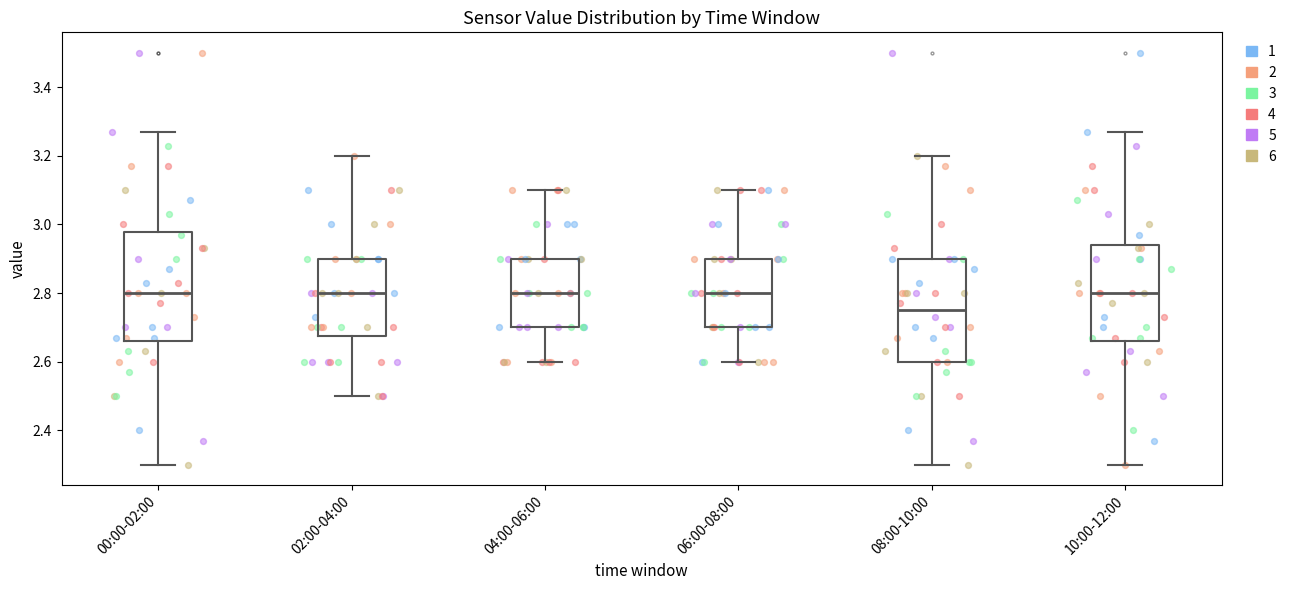

Where does the lower whisker of the box for 00:00-02:00 end on the y-axis? The values are not printed on the chart, so give them approximately, as read against the axis.

2.30